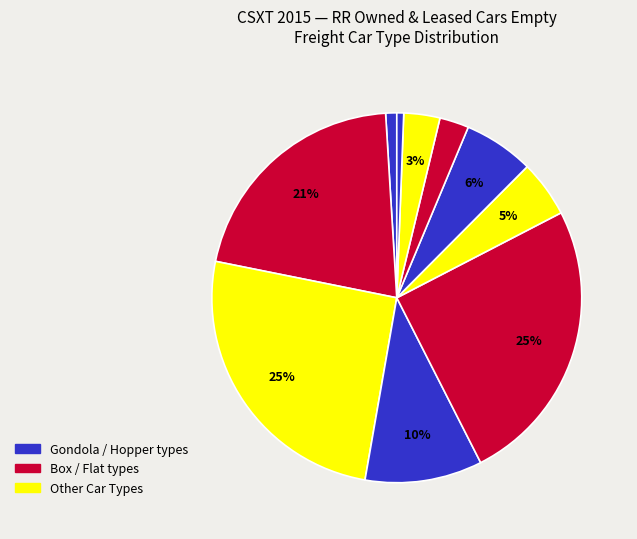

Count the number of slices in the pie.

10